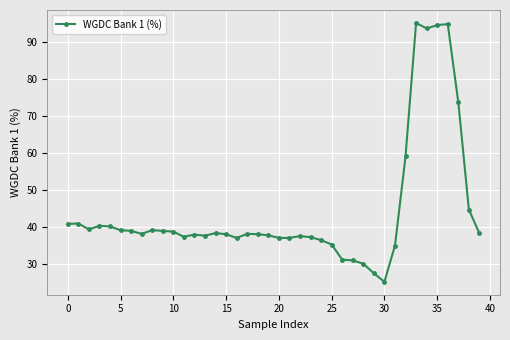

What is the minimum value shown in the chart?

25.1